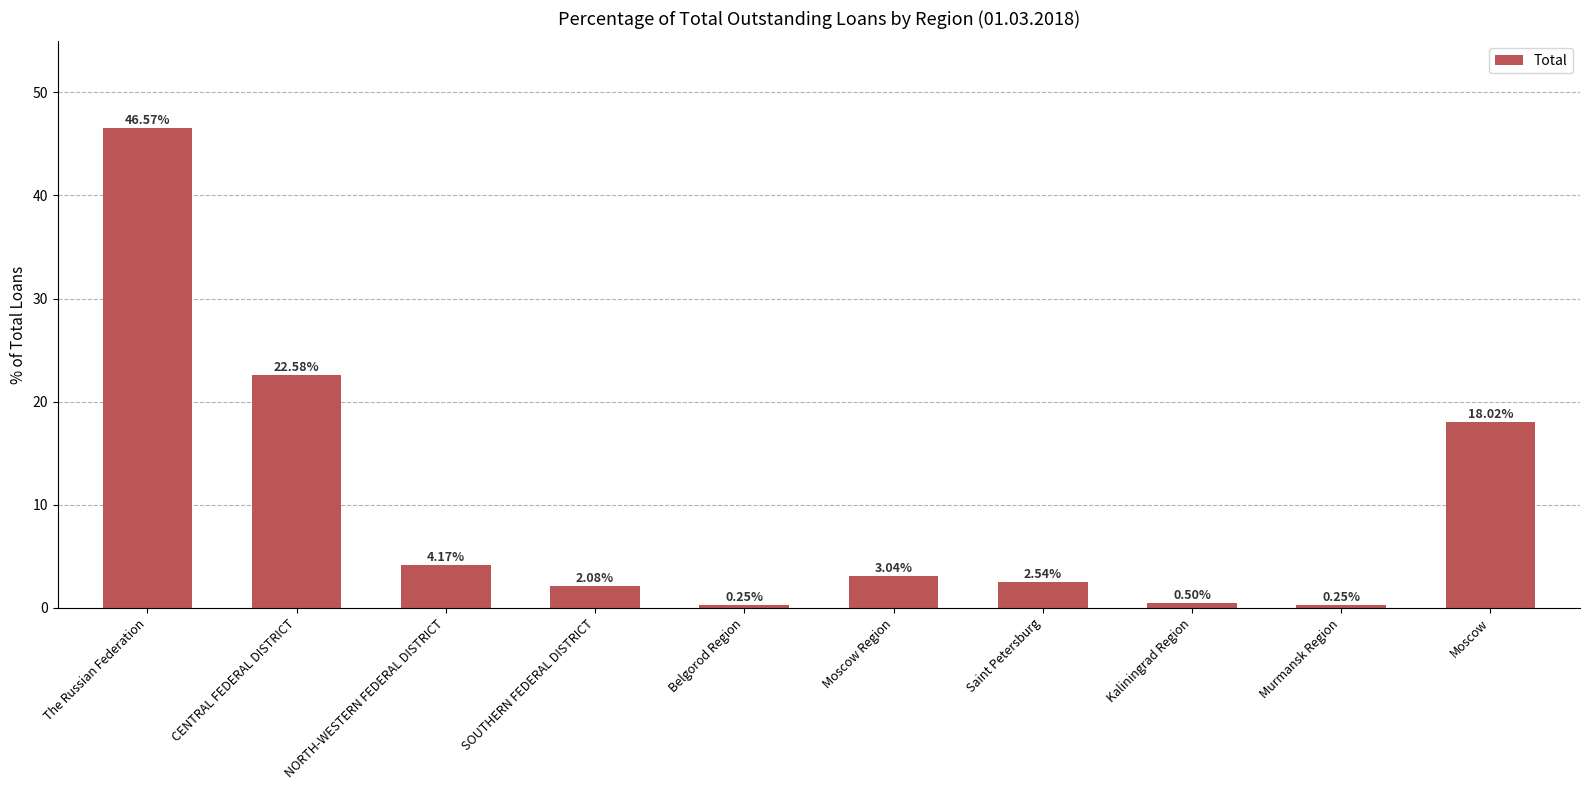

What is the difference between the values at Moscow Region and Moscow?

15.0